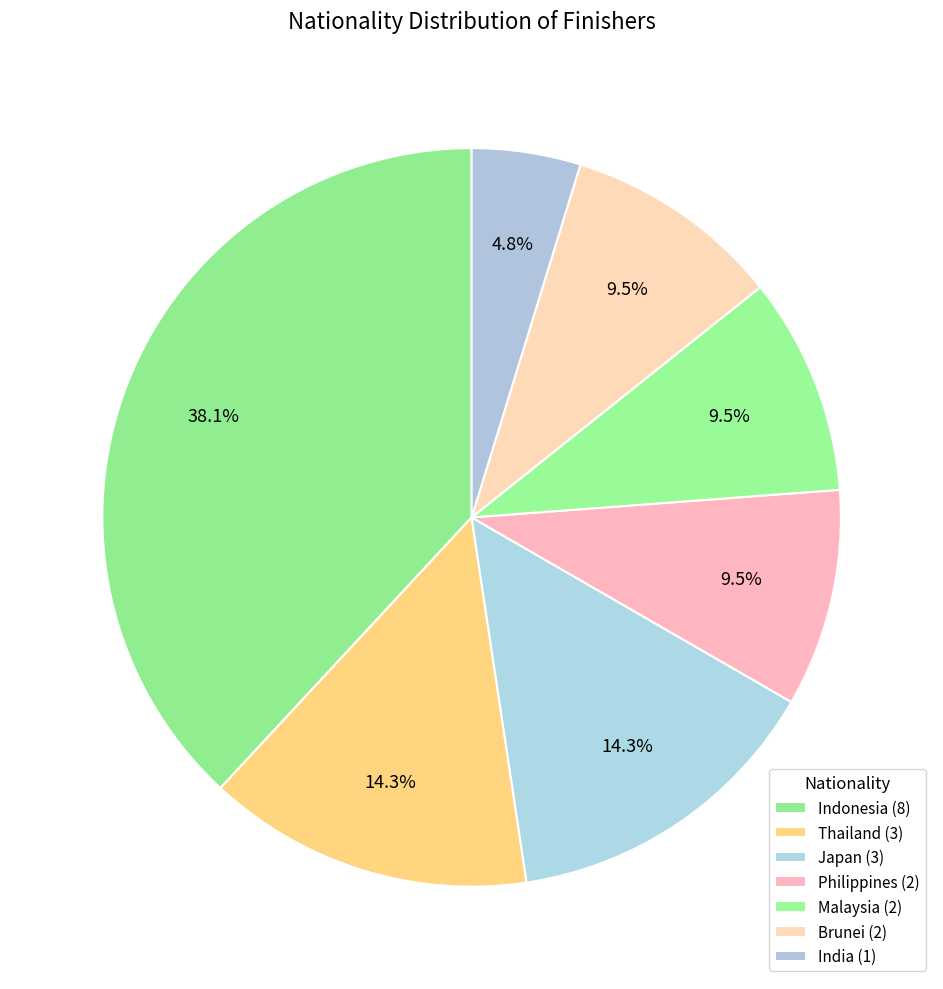

Count the number of slices in the pie.

7